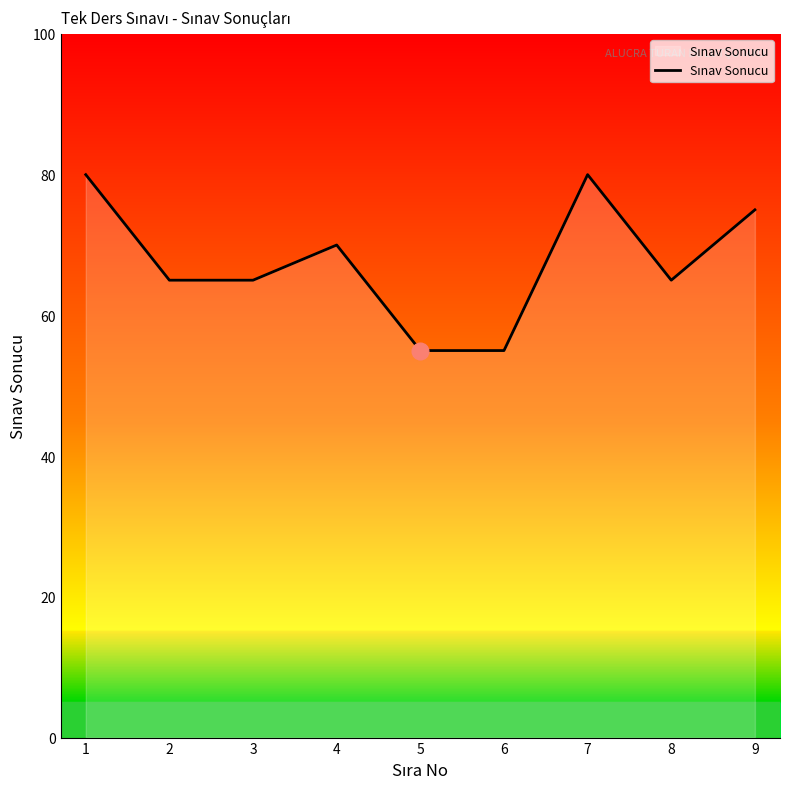

What is the average value?

68